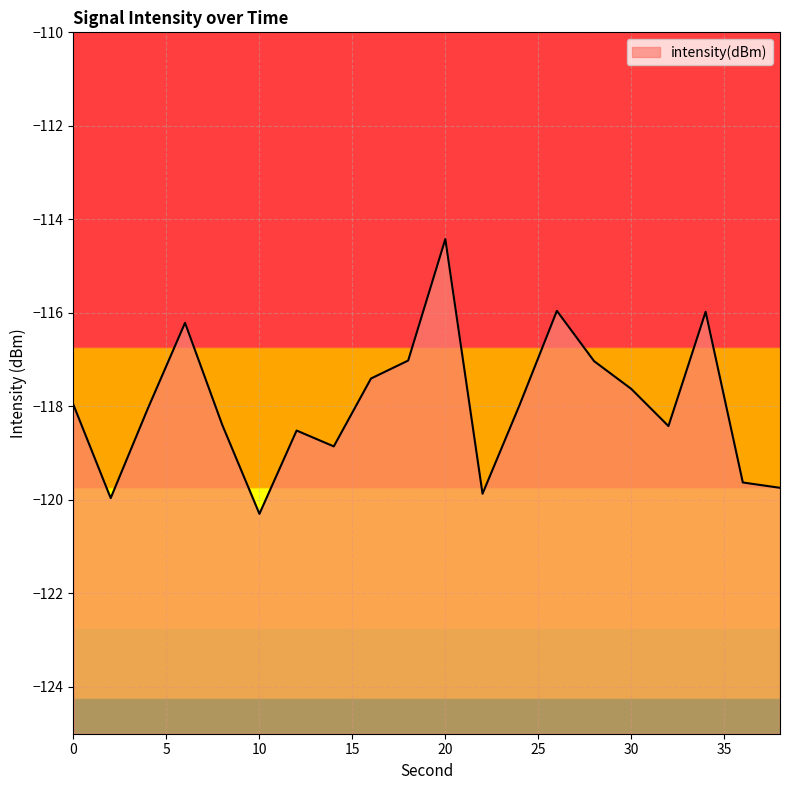

What is the difference between the values at 22 and 26?

3.9